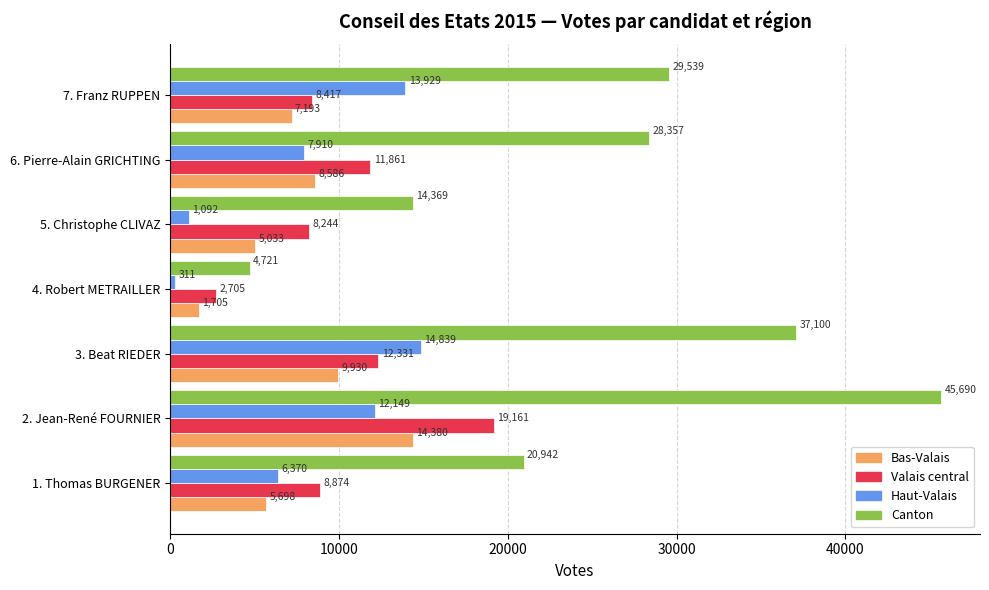

Which series changed the most between 3. Beat RIEDER and 7. Franz RUPPEN?

Canton